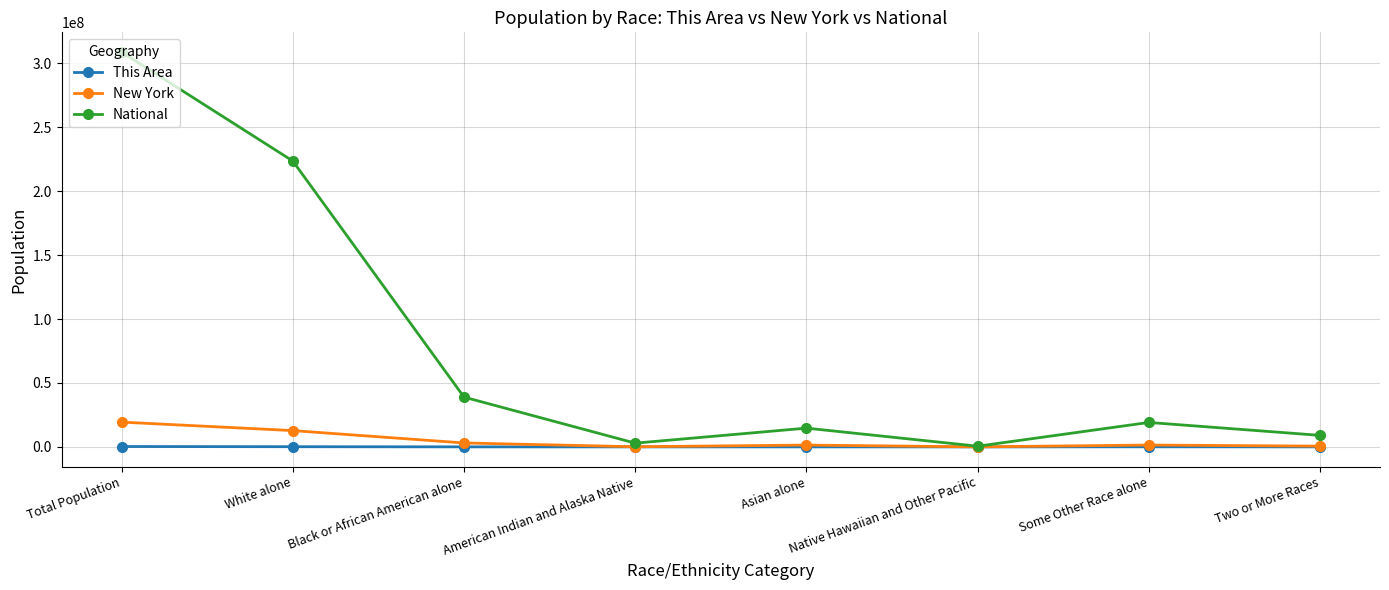

Where is the first local minimum for National?

American Indian and Alaska Native